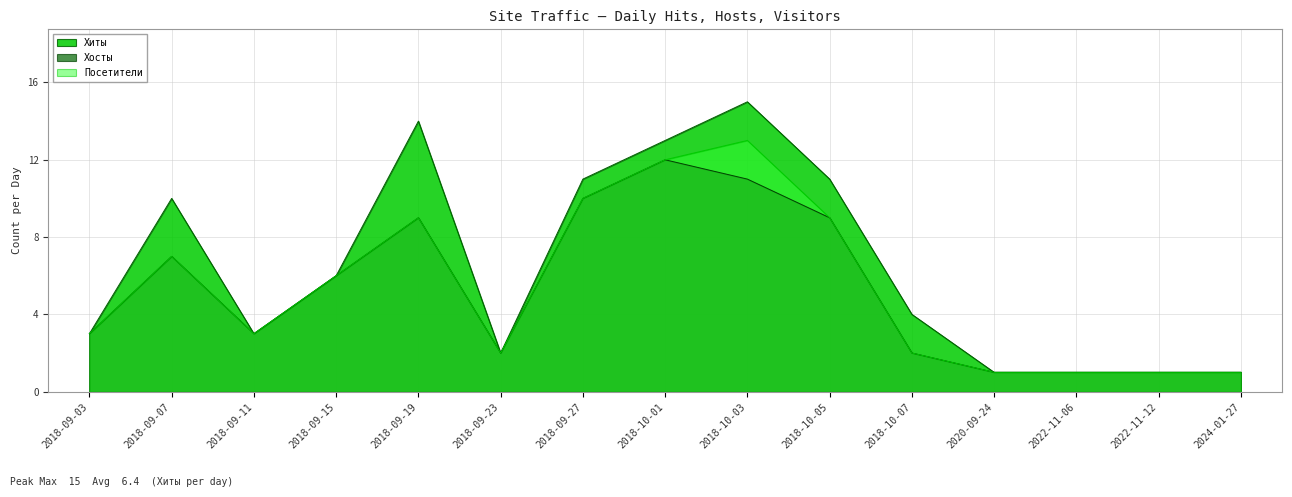

The Хосты series shows 1 at 2020-09-24. True or false?

True